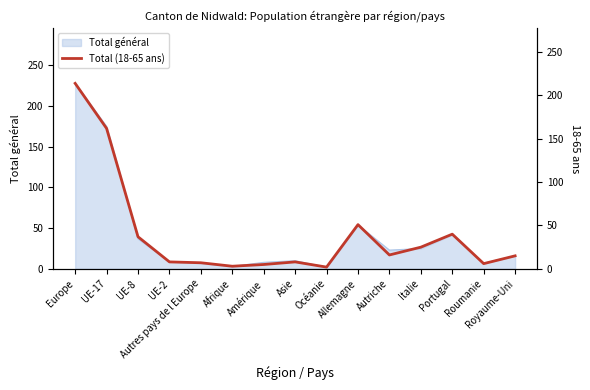

The chart shows a value of 15 at Royaume-Uni. True or false?

True